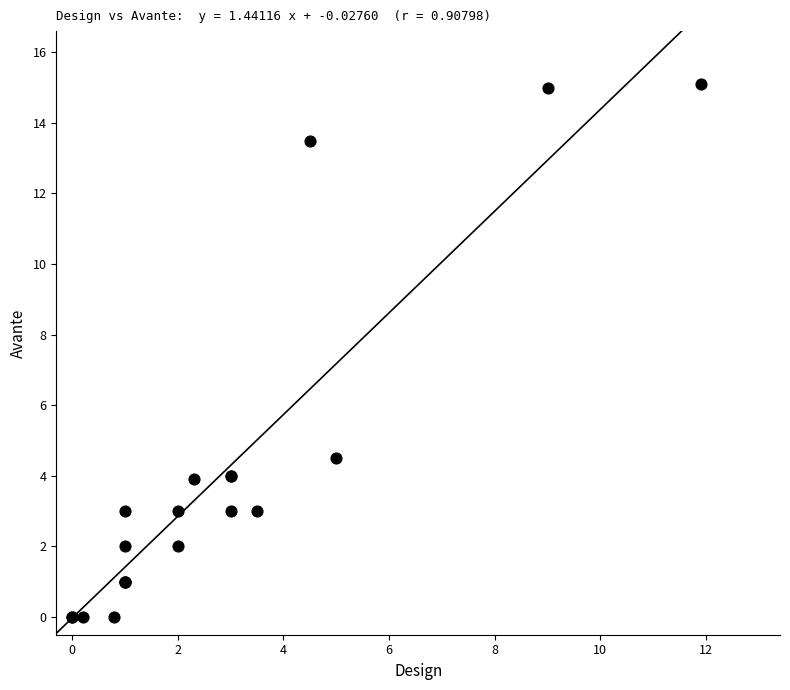

What Y value in the scatter plot is closest to 7?

4.5